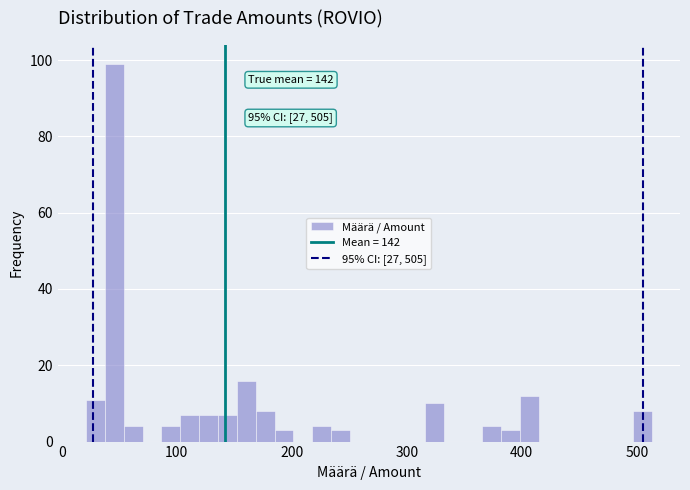

Read against the x-axis, roughly where is the centre of the tallest bar?

50